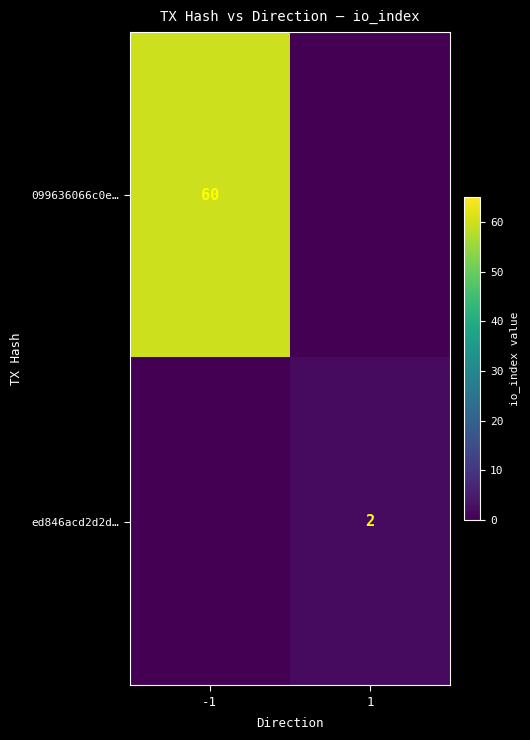

Is the value of 099636066c0e… at -1 greater than the value of ed846acd2d2d… at 1?

Yes